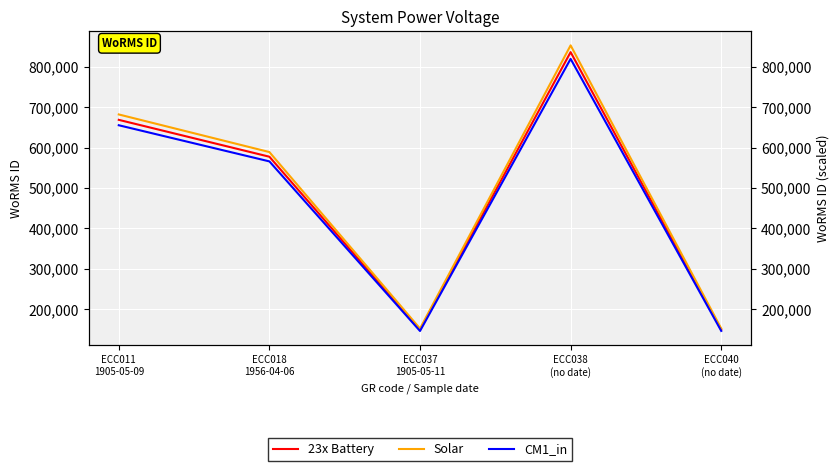

What is the difference between the maximum and second lowest values in the 23x Battery series?

687454.0